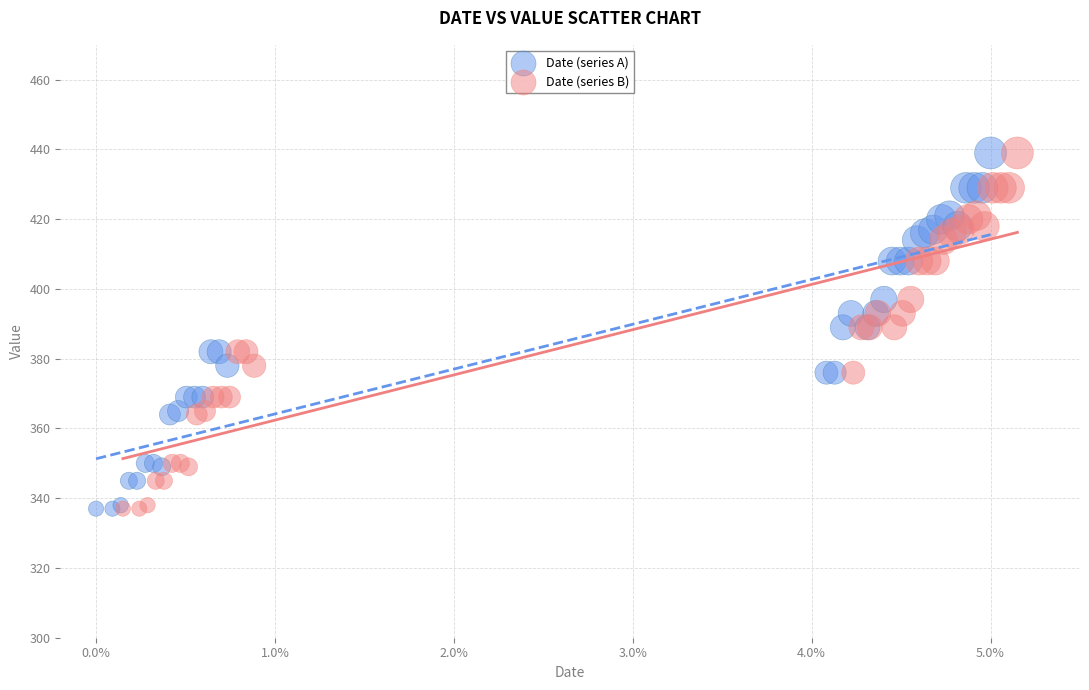

What are all the series names shown in the legend?

Date (series A), Date (series B)